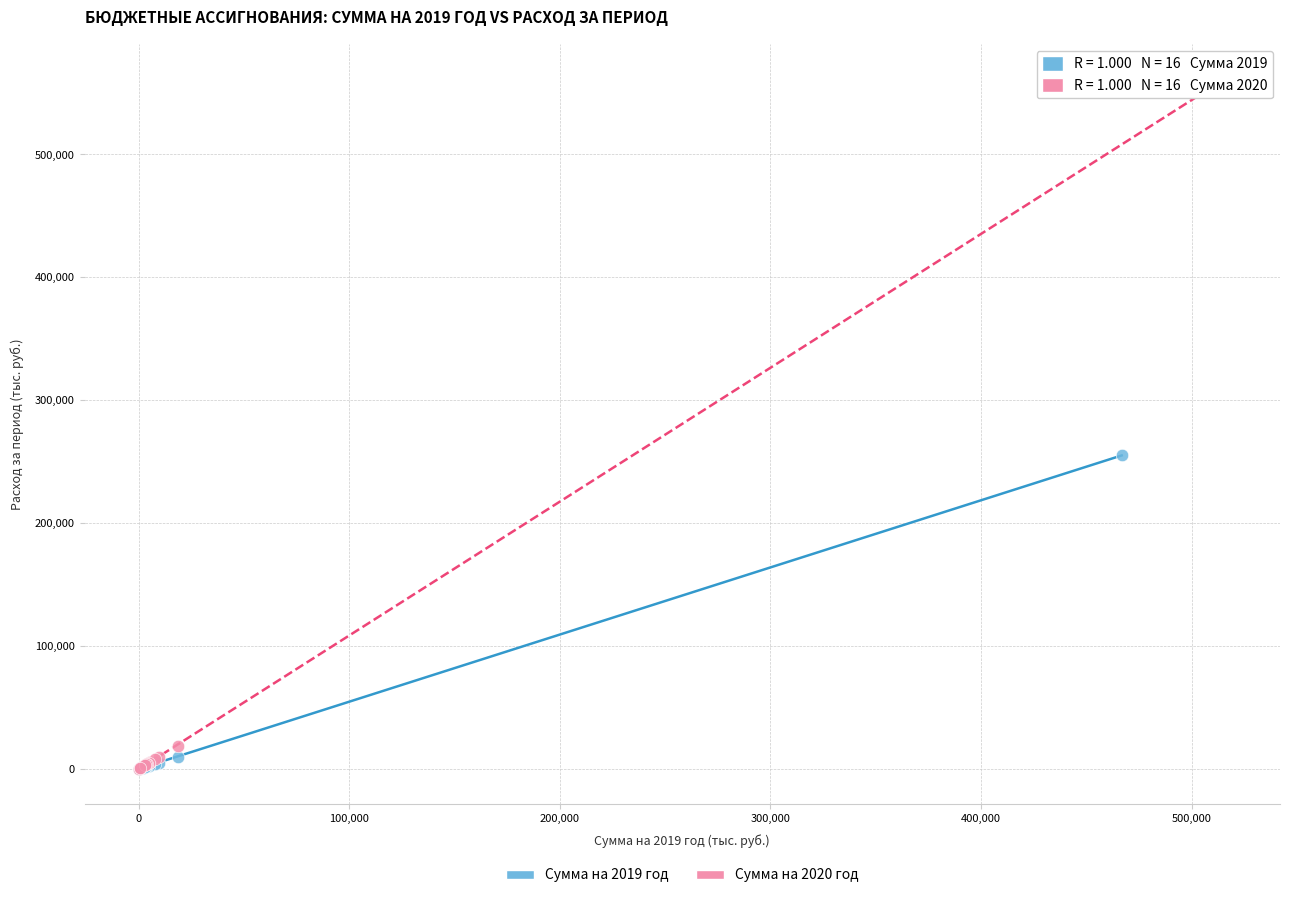

Which series reaches the maximum Y coordinate?

Сумма на 2020 год